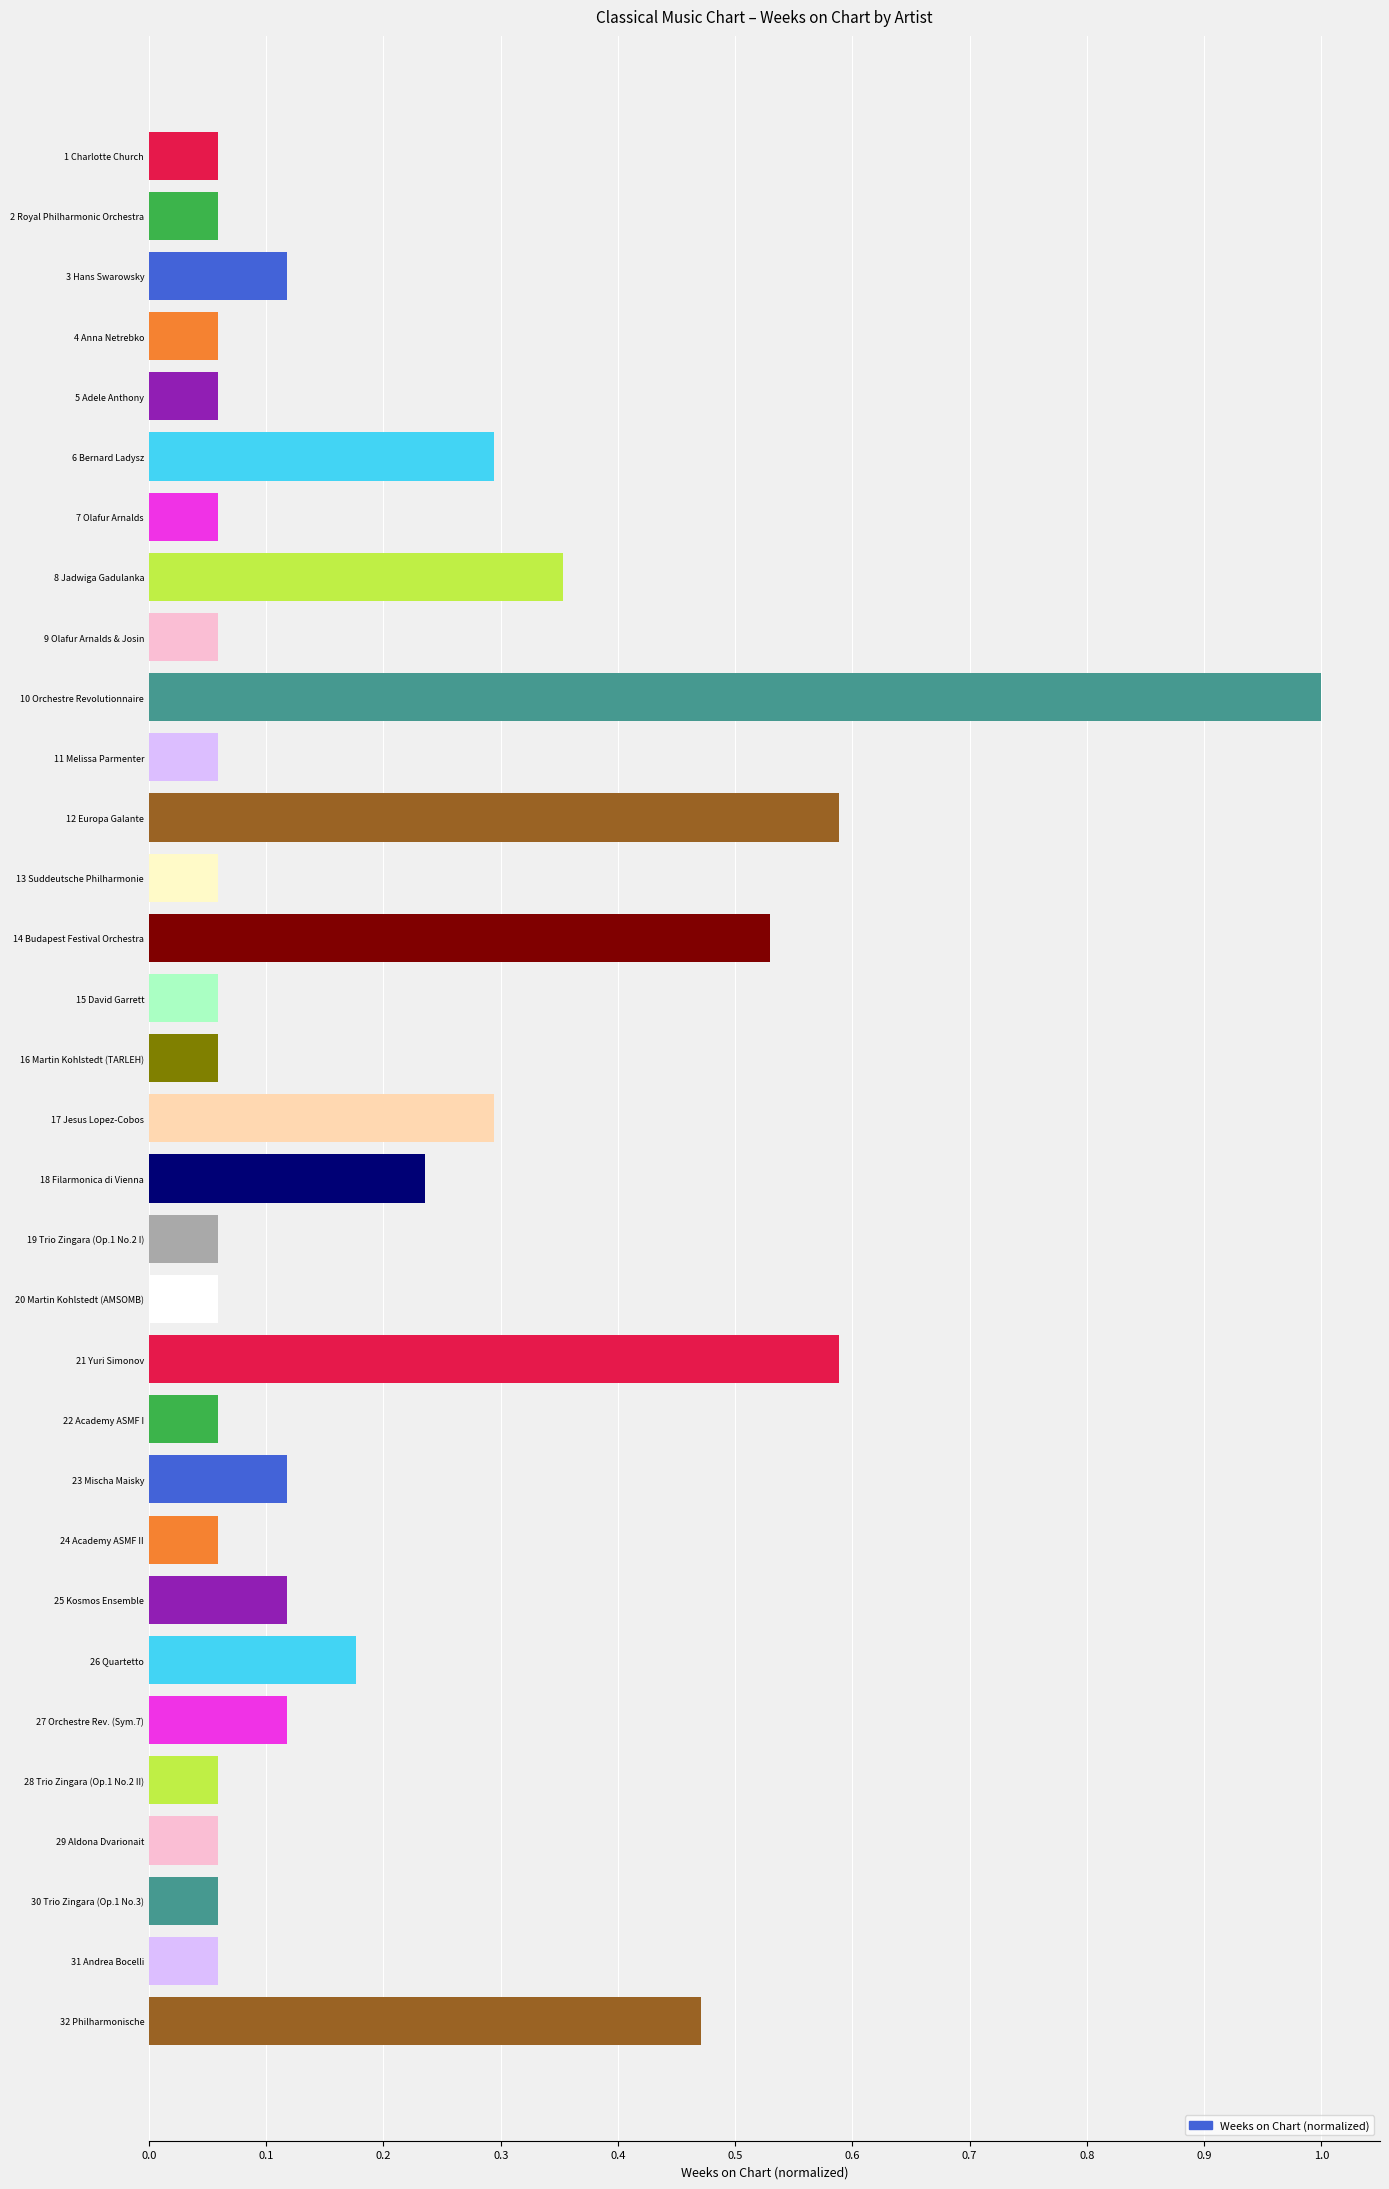

How many data points does each series have?

32